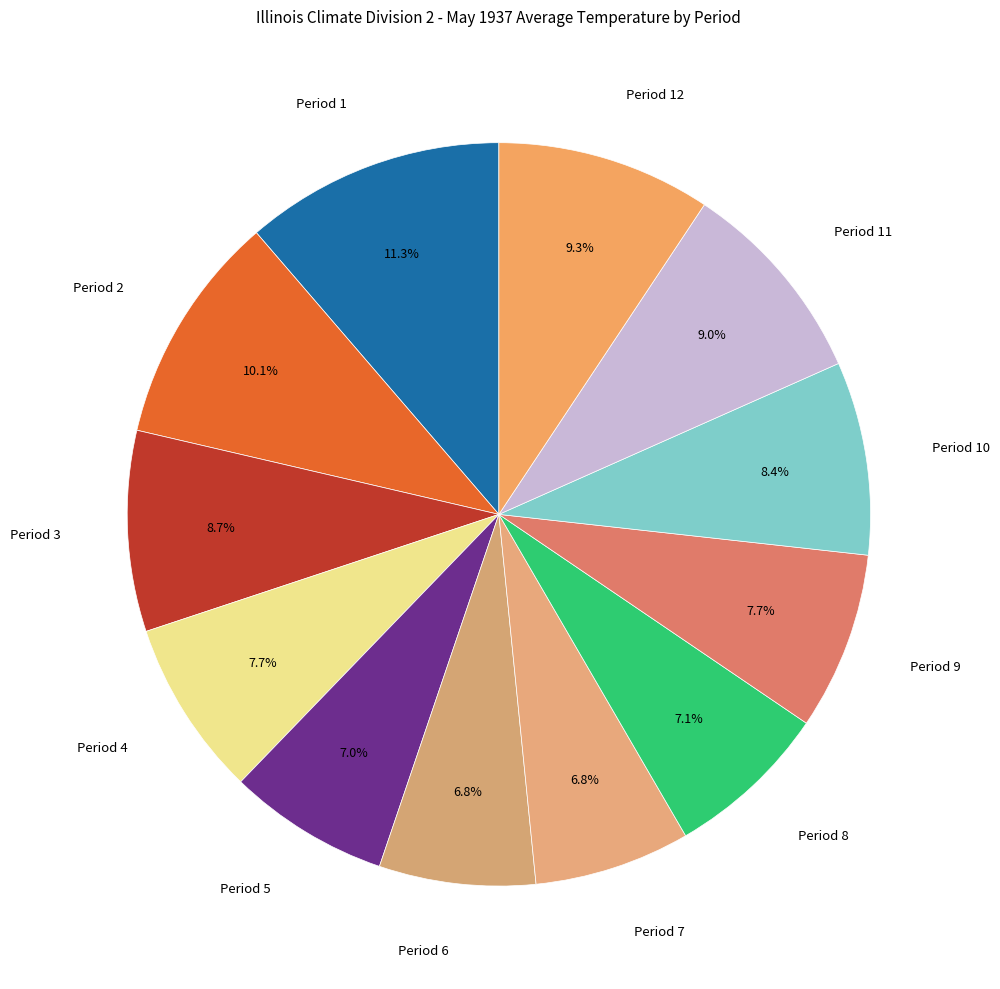

To the nearest percent, what portion does Period 6 represent?

7%